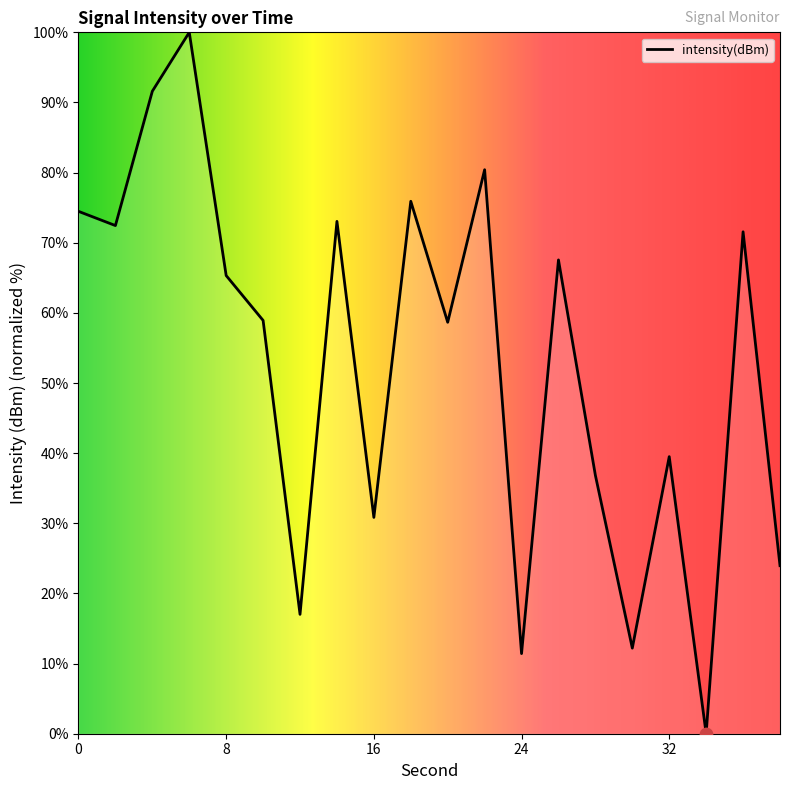

What is the greatest value displayed?

100.0